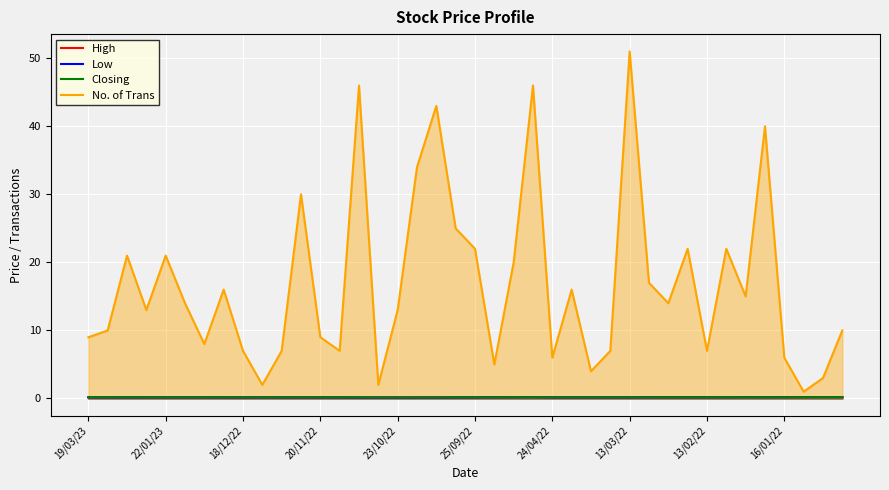

In No. of Trans, how many points are higher than both neighbors (excluding endpoints)?

12